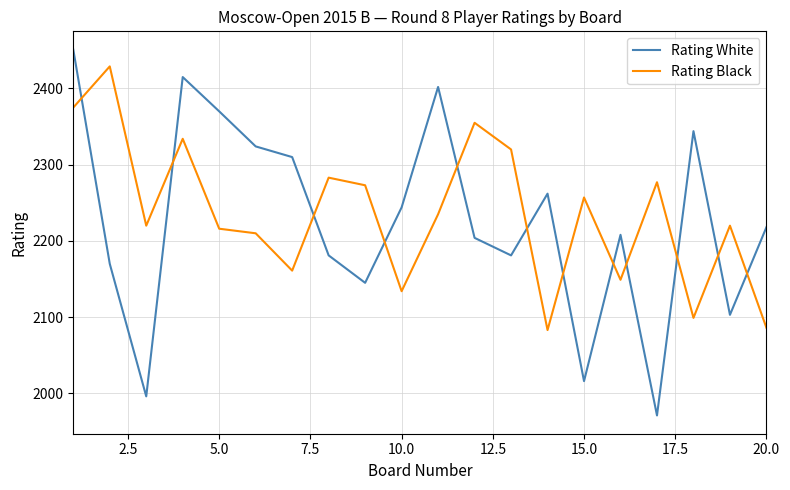

What is the highest value of the Rating Black series?

2429